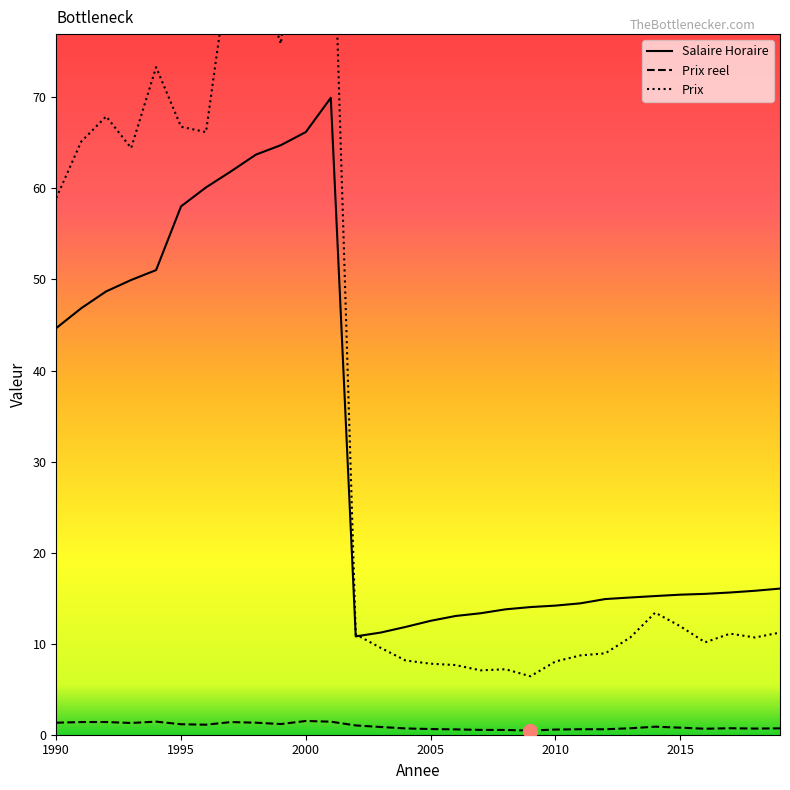

At which category does the chart reach its peak across all series?

2001